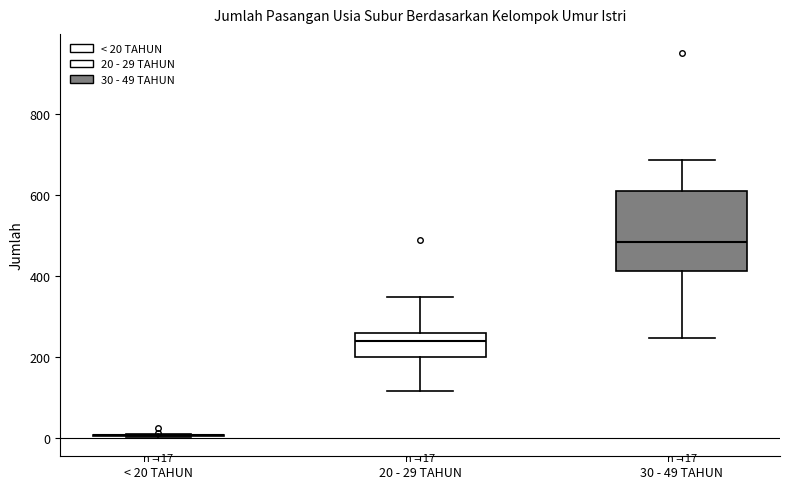

Which box is the tallest, from its lower edge to its upper edge?

30 - 49 TAHUN